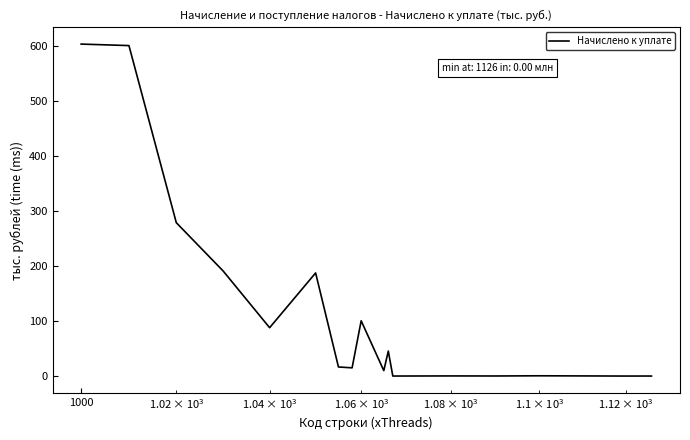

Where is the data nearest to the value 302110196?

1000